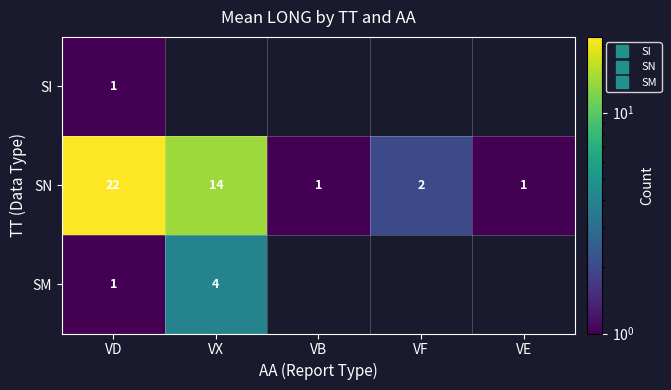

How many data points in SN are less than 2?

2